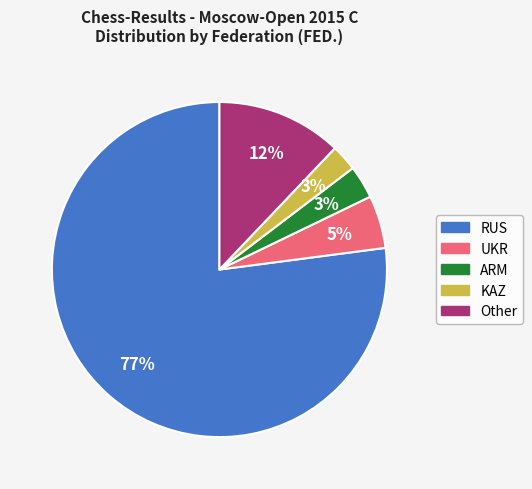

To the nearest percent, what is the combined percentage of ARM and KAZ?

6%